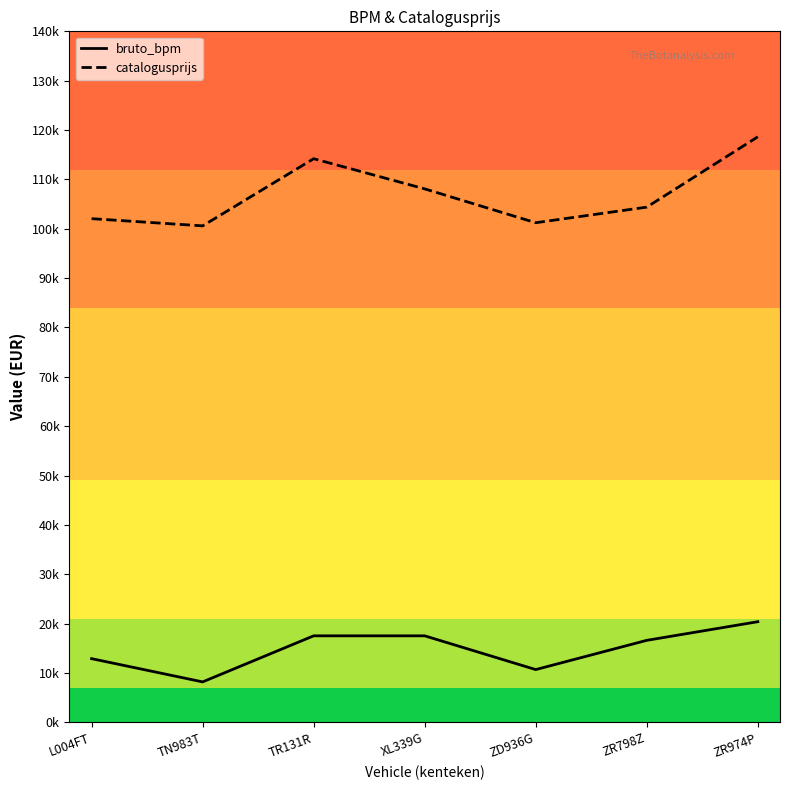

What are all the series names shown in the legend?

bruto_bpm, catalogusprijs